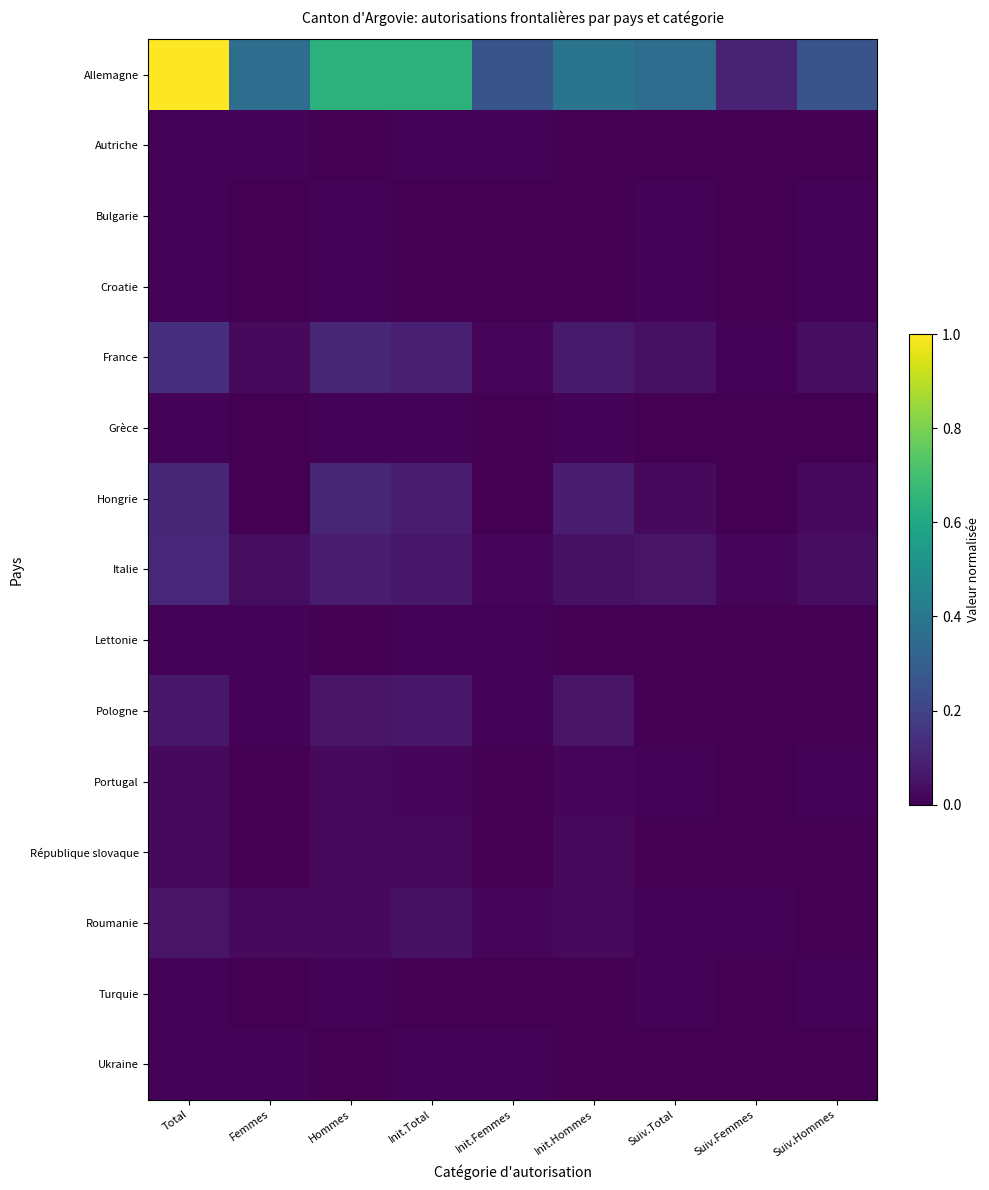

Which has a higher value, Suiv.Total or Total?

Total